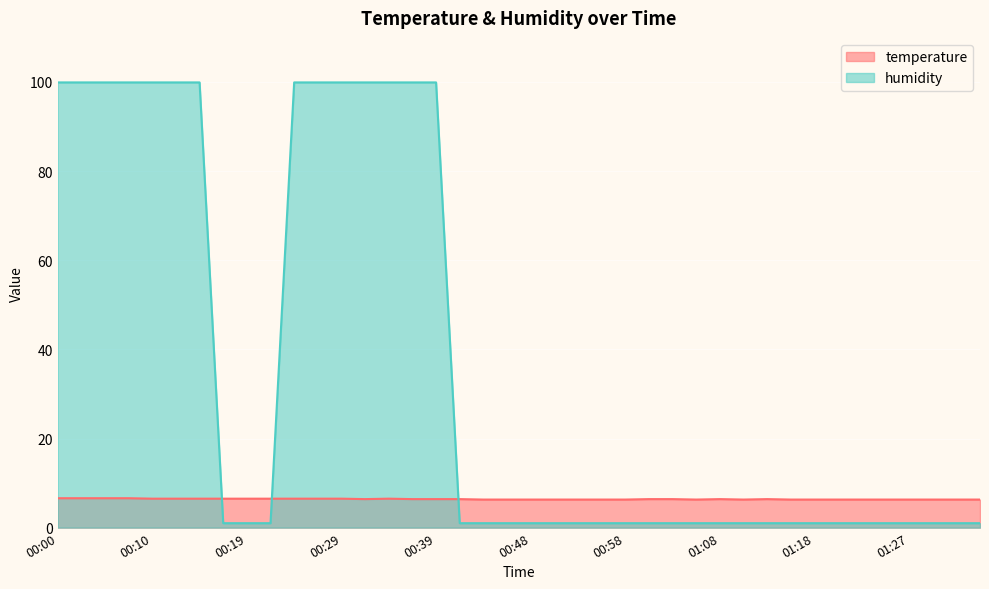

What is the total value across all series at 00:19?

7.5